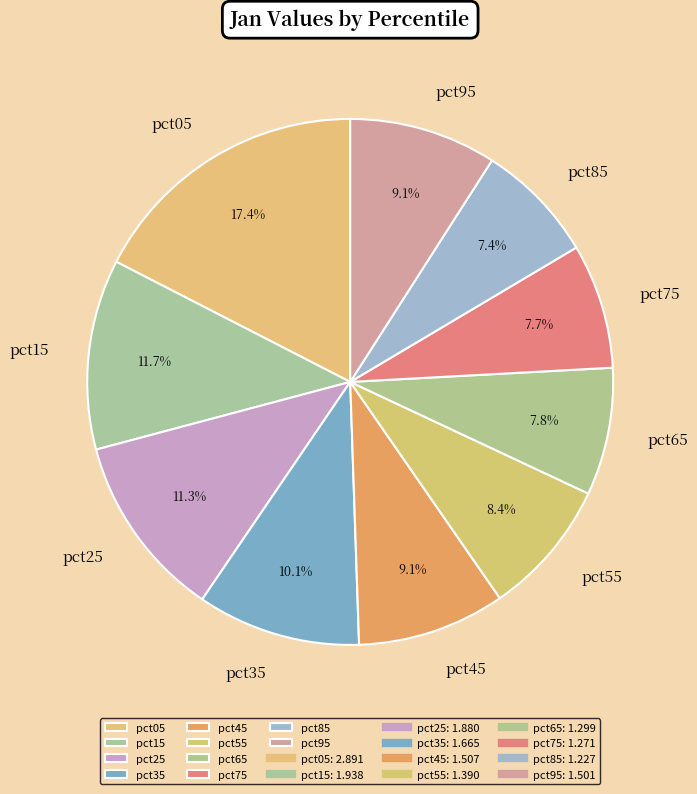

Which slice is the largest?

pct05